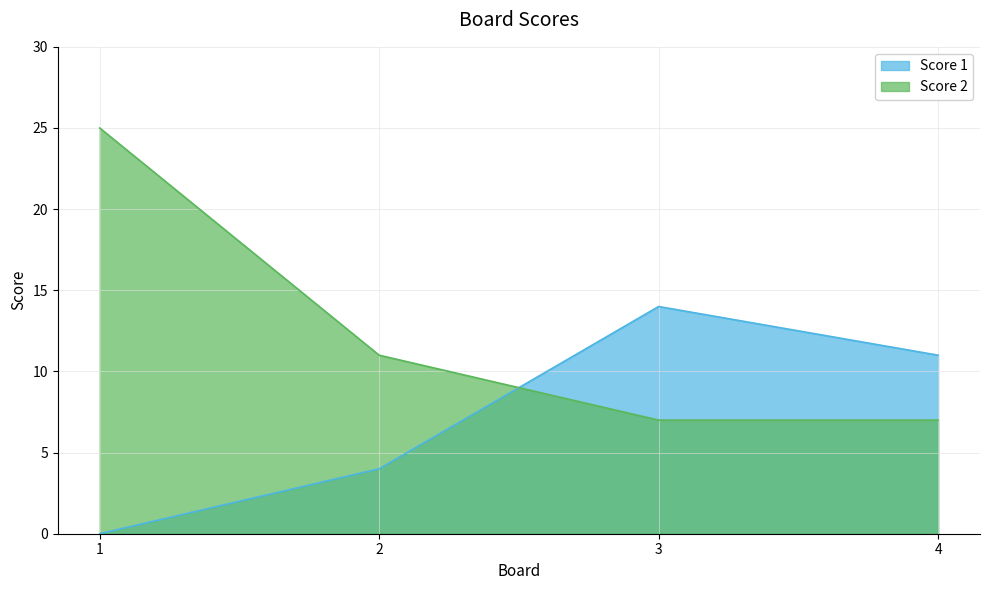

Rank the categories by Score 2 value from lowest to highest.

3, 4, 2, 1